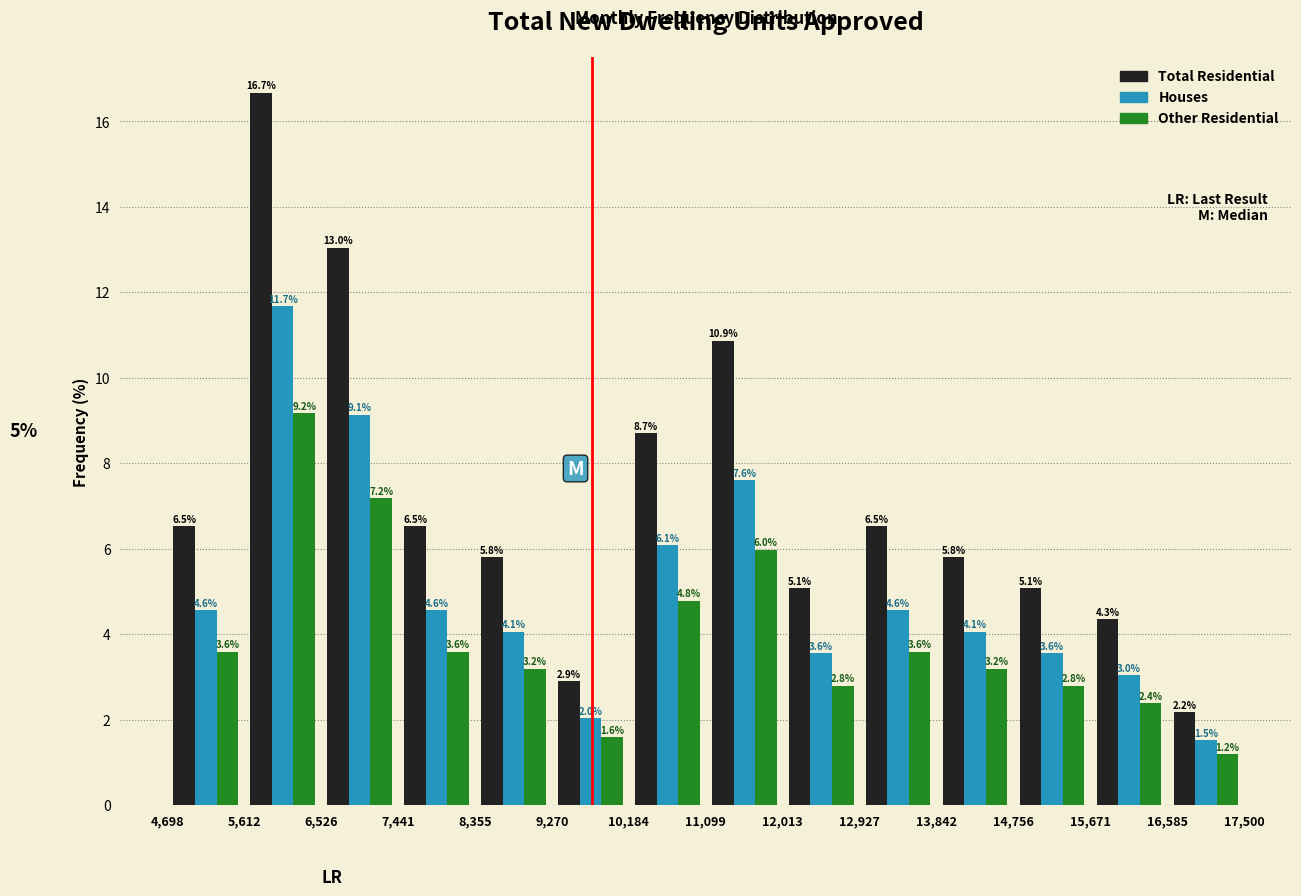

Reading left to right, list every range on the x-axis with the height of the bar of each series over it.

4,698 to 5,612: Total Residential=6.5	Houses=4.6	Other Residential=3.6
5,612 to 6,526: Total Residential=16.7	Houses=11.7	Other Residential=9.2
6,526 to 7,441: Total Residential=13.0	Houses=9.1	Other Residential=7.2
7,441 to 8,355: Total Residential=6.5	Houses=4.6	Other Residential=3.6
8,355 to 9,270: Total Residential=5.8	Houses=4.1	Other Residential=3.2
9,270 to 10,184: Total Residential=2.9	Houses=2.0	Other Residential=1.6
10,184 to 11,099: Total Residential=8.7	Houses=6.1	Other Residential=4.8
11,099 to 12,013: Total Residential=10.9	Houses=7.6	Other Residential=6.0
12,013 to 12,927: Total Residential=5.1	Houses=3.6	Other Residential=2.8
12,927 to 13,842: Total Residential=6.5	Houses=4.6	Other Residential=3.6
13,842 to 14,756: Total Residential=5.8	Houses=4.1	Other Residential=3.2
14,756 to 15,671: Total Residential=5.1	Houses=3.6	Other Residential=2.8
15,671 to 16,585: Total Residential=4.3	Houses=3.0	Other Residential=2.4
16,585 to 17,500: Total Residential=2.2	Houses=1.5	Other Residential=1.2